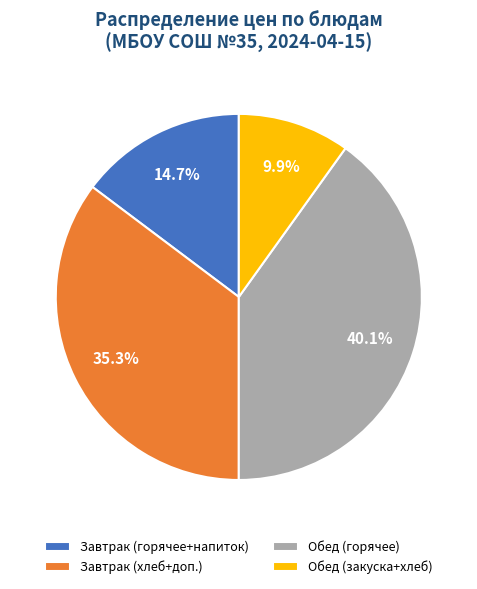

What percentage is NOT represented by Обед (закуска+хлеб)?

90.1%